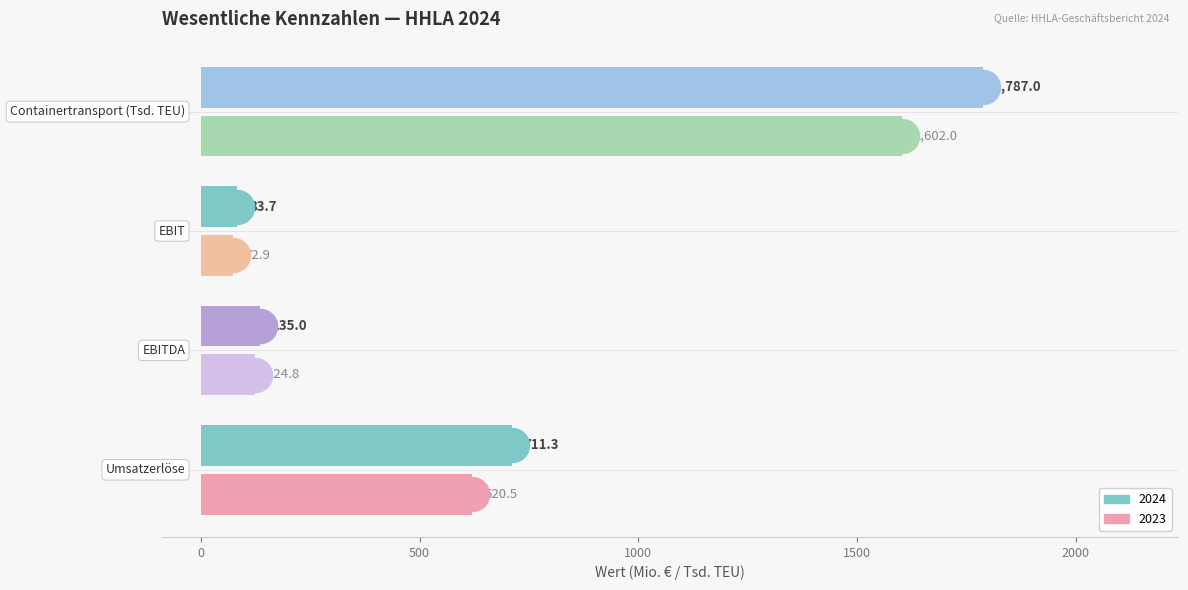

At which category is the sum across all series the highest?

Containertransport (Tsd. TEU)